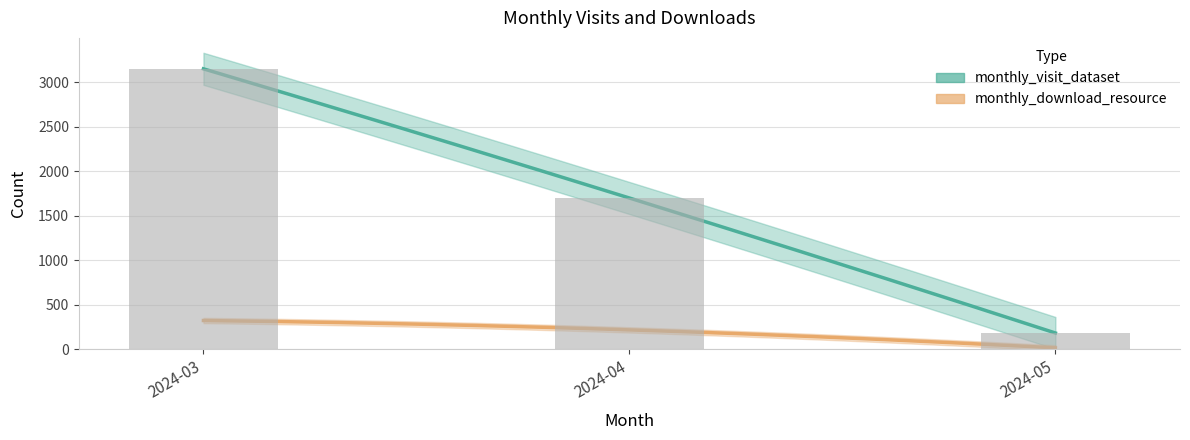

What is the ratio of the value at 2024-03 to the value at 2024-05?

17.1